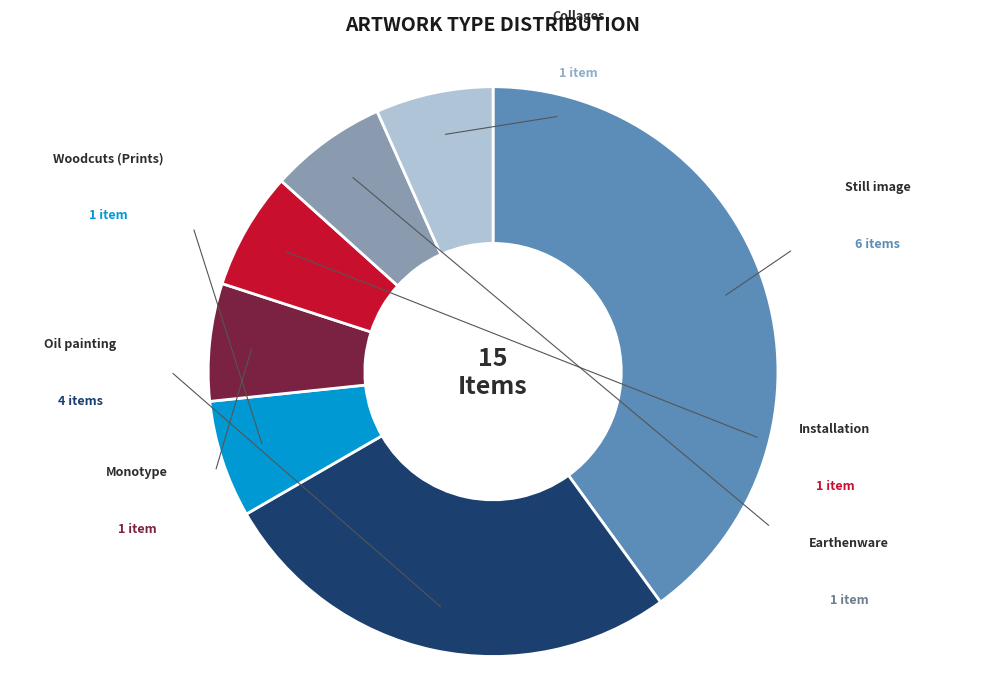

Is there a majority slice in this chart?

No